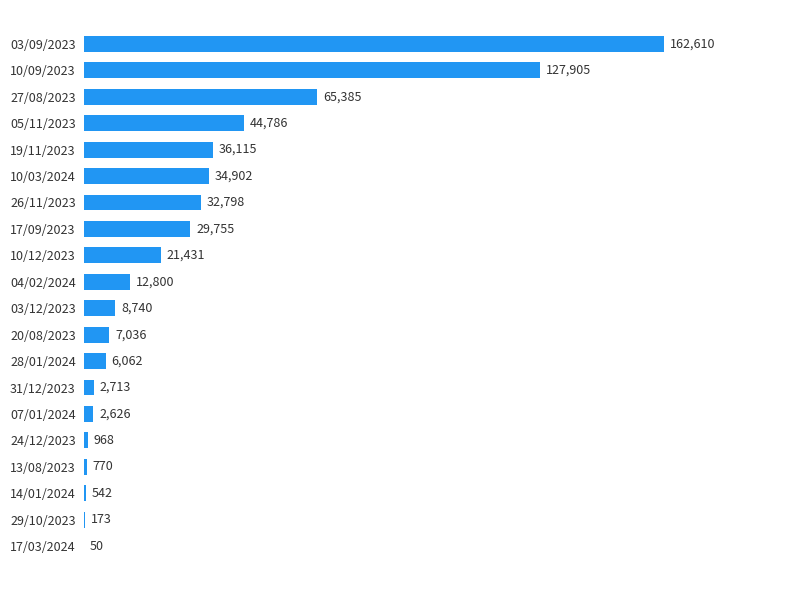

What is the change in value from 19/11/2023 to 04/02/2024?

-23315